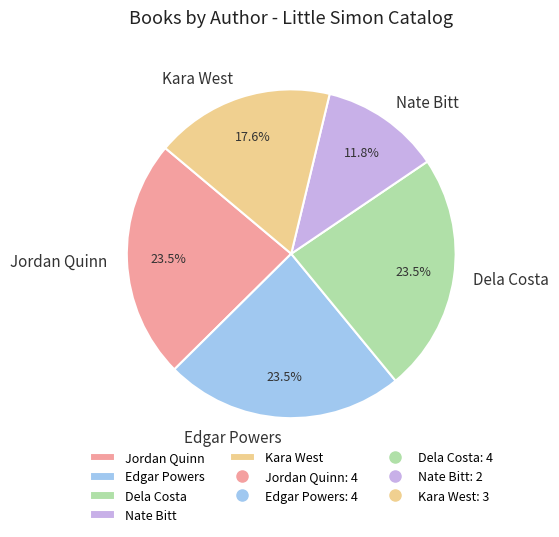

How many segments does this pie chart have?

5